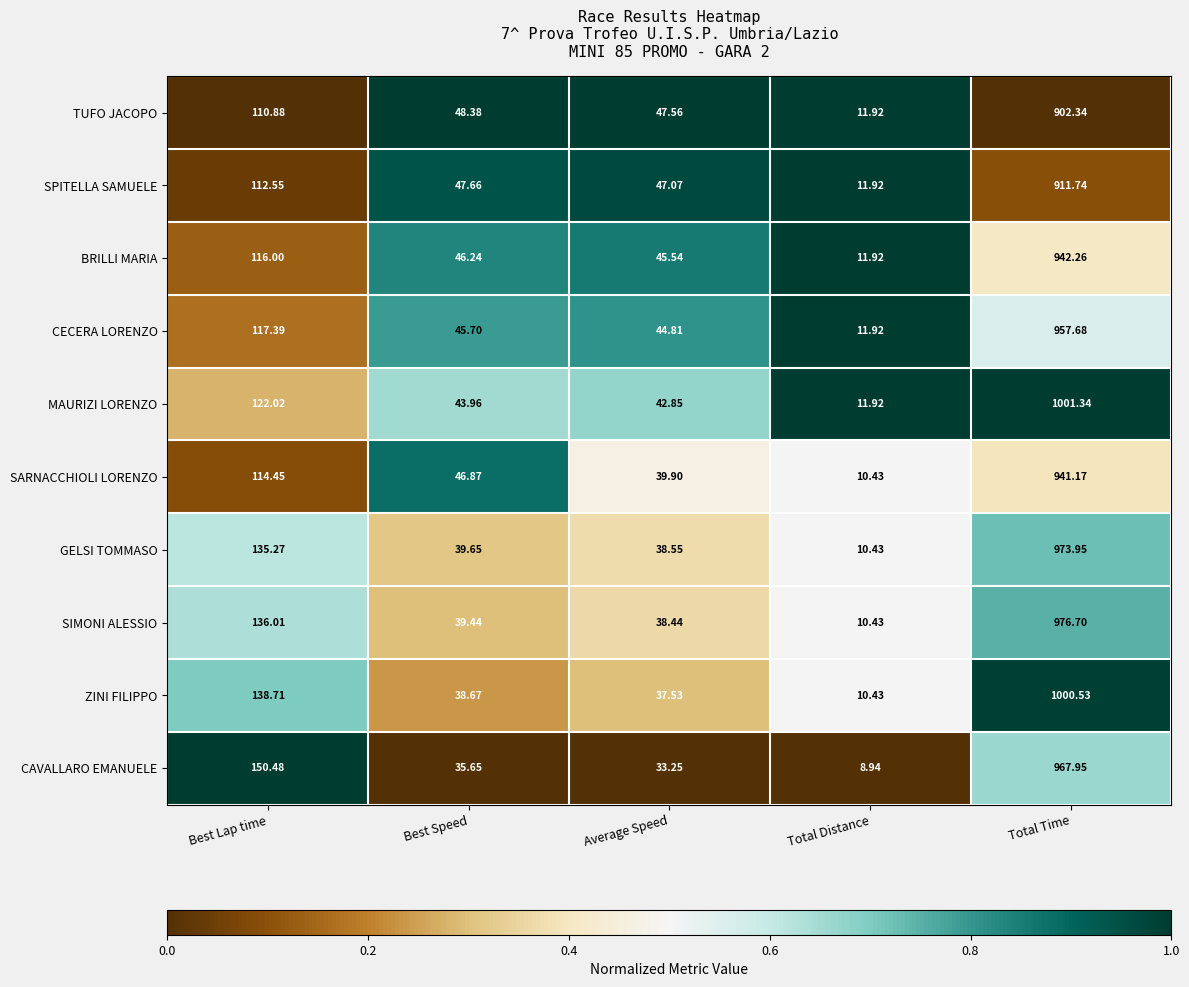

At which label is GELSI TOMMASO closest to 492?

Best Lap time